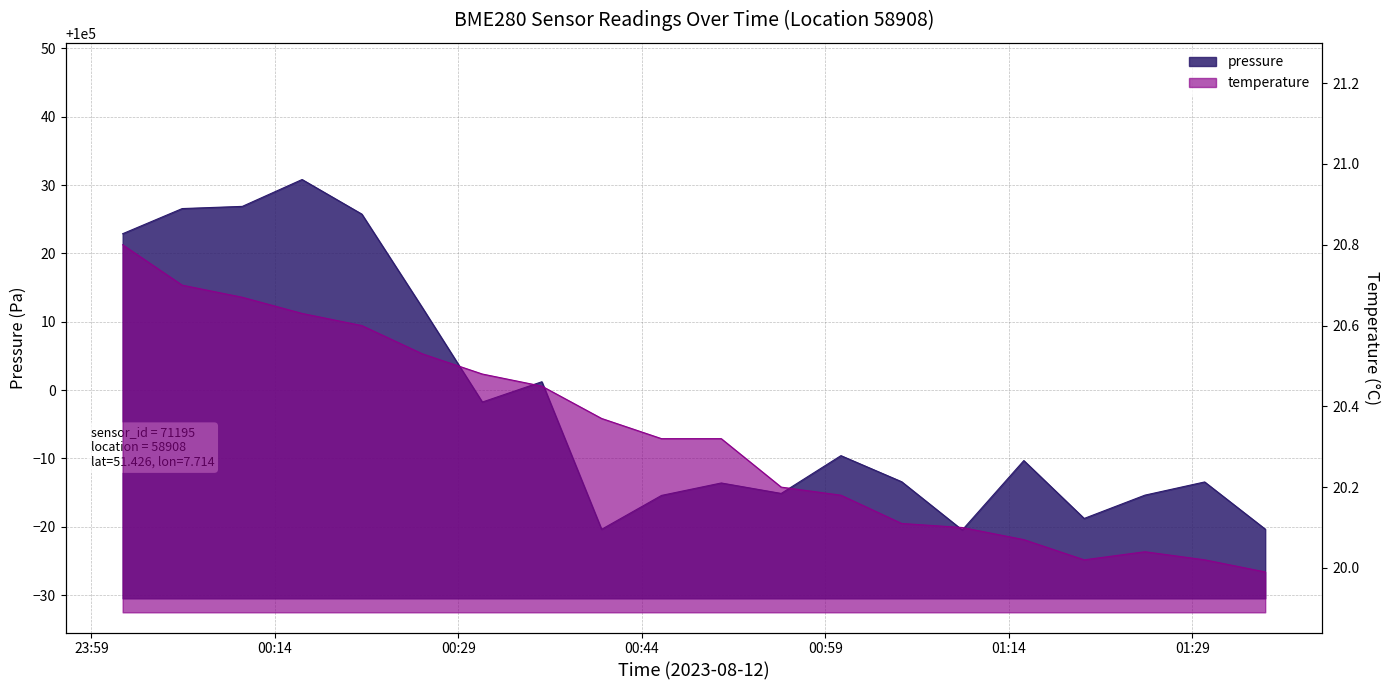

Reading left to right, what are all the values shown in this chart?

pressure: 100022.9	100026.6	100026.9	100030.8	100025.8	100012.1	99998.2	100001.2	99979.6	99984.6	99986.4	99984.9	99990.4	99986.6	99979.5	99989.7	99981.2	99984.6	99986.6	99979.7
temperature: 20.8	20.7	20.7	20.6	20.6	20.5	20.5	20.4	20.4	20.3	20.3	20.2	20.2	20.1	20.1	20.1	20.0	20.0	20.0	20.0